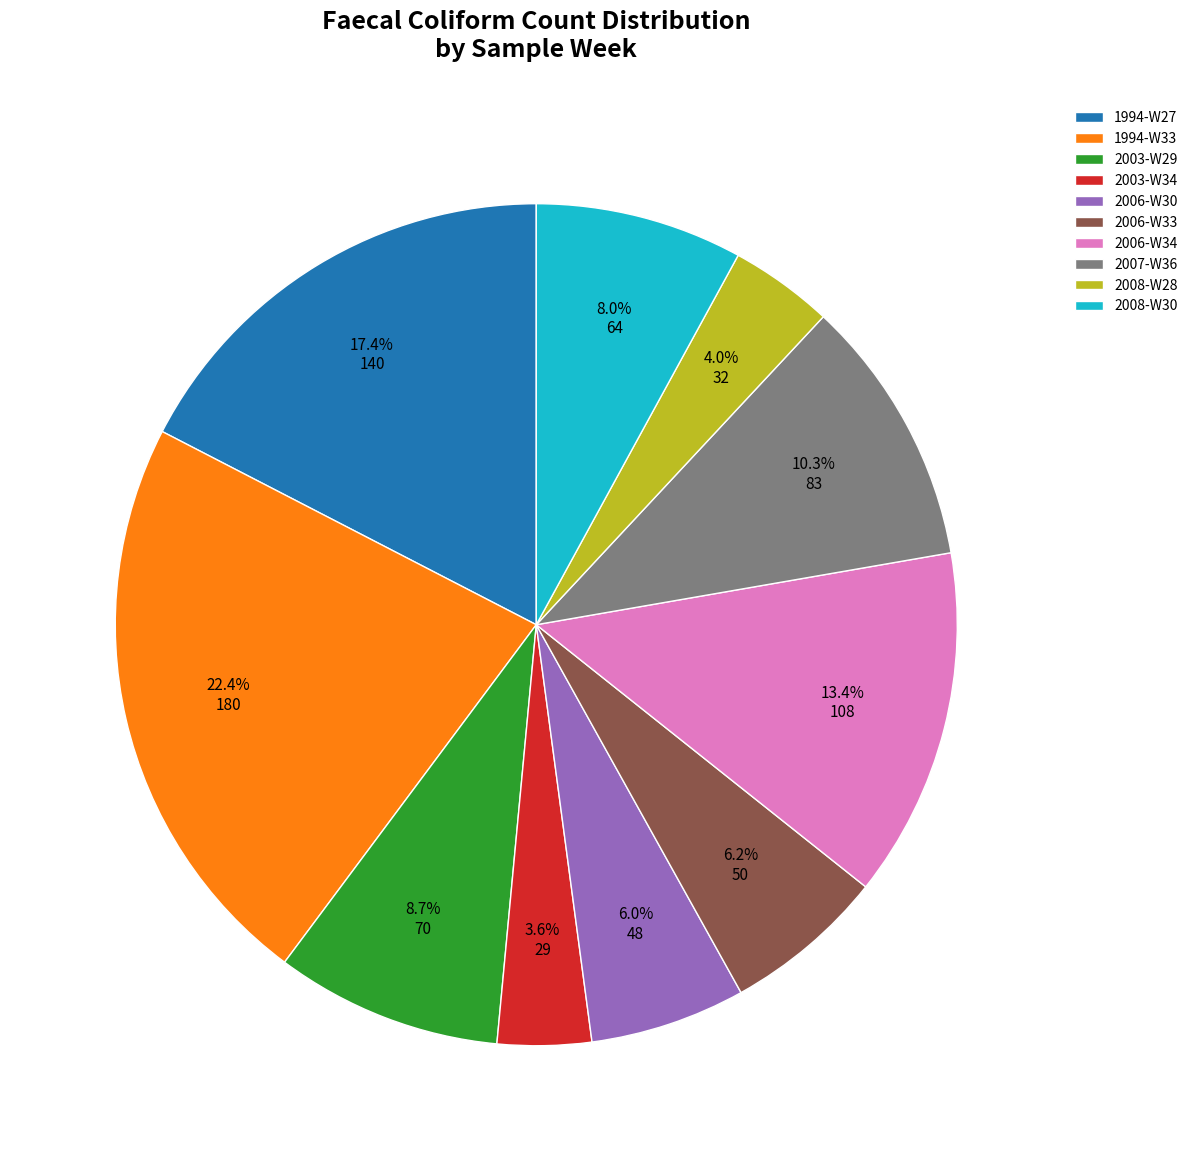

Between 2006-W34 and 2003-W34, which is larger?

2006-W34